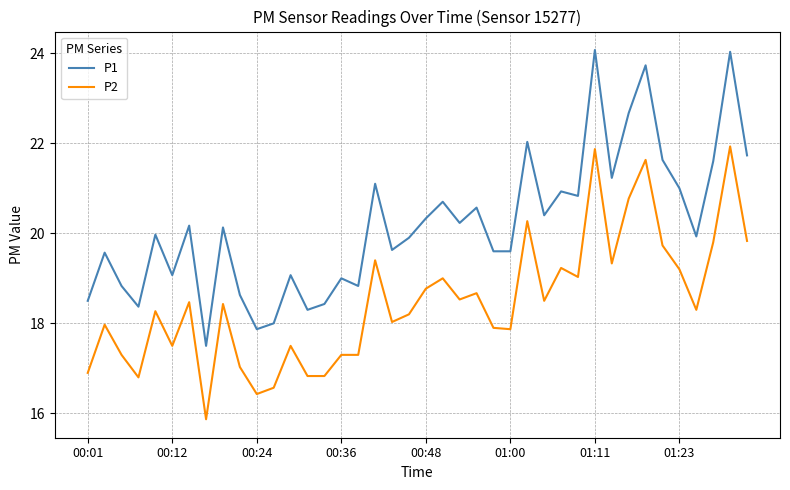

What is the difference between the maximum and minimum values in the P1 series?

6.6